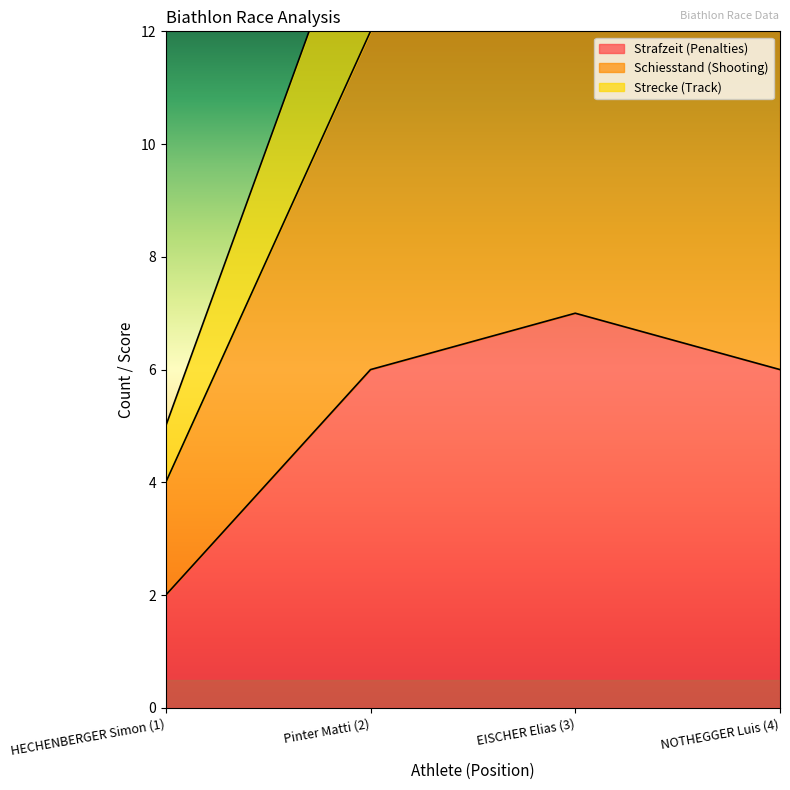

How many interior local peaks does the Strafzeit (Penalties) series have?

1